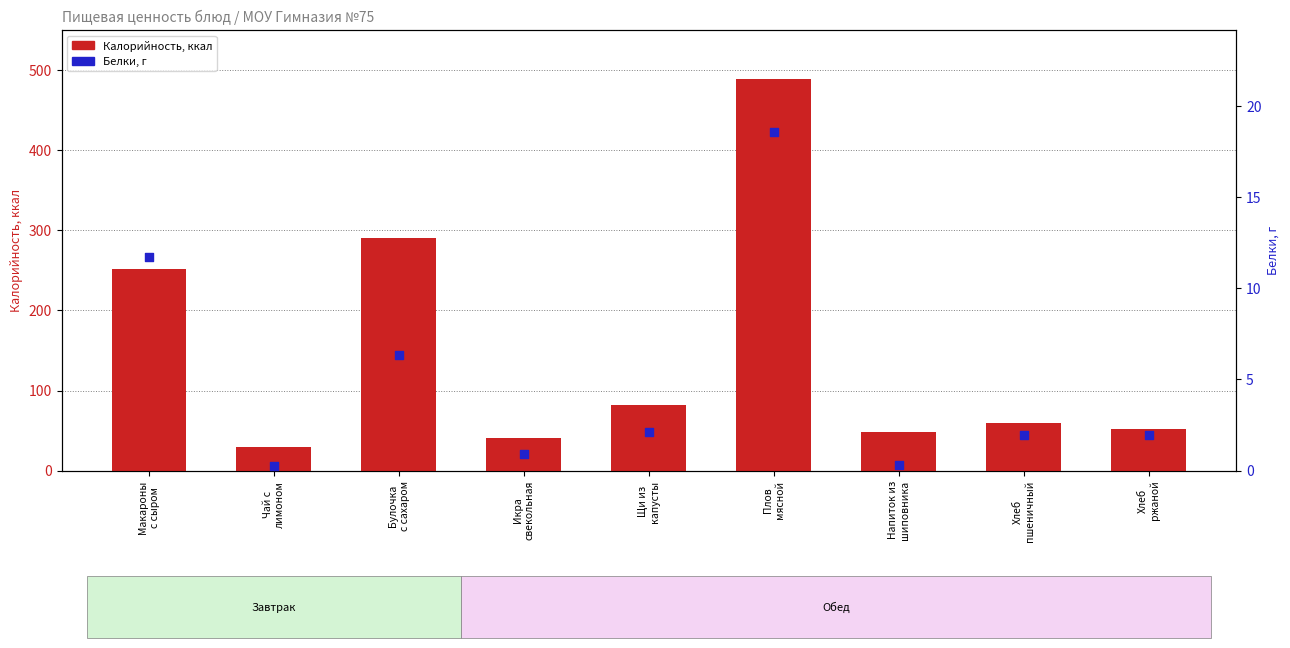

What is the total value across all series at Плов
мясной?

507.8